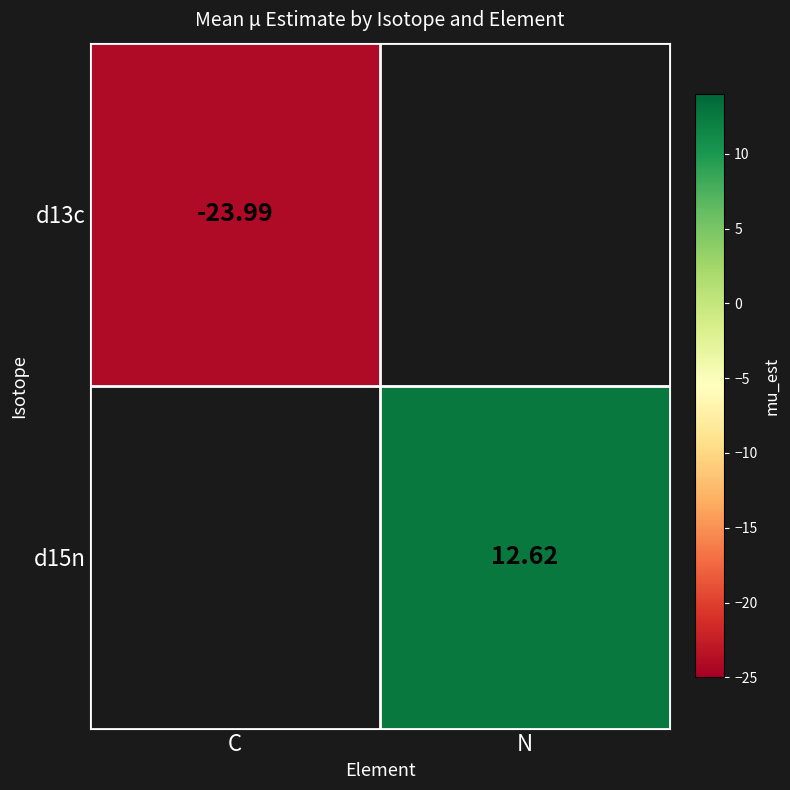

At which label is d13c closest to -23?

C